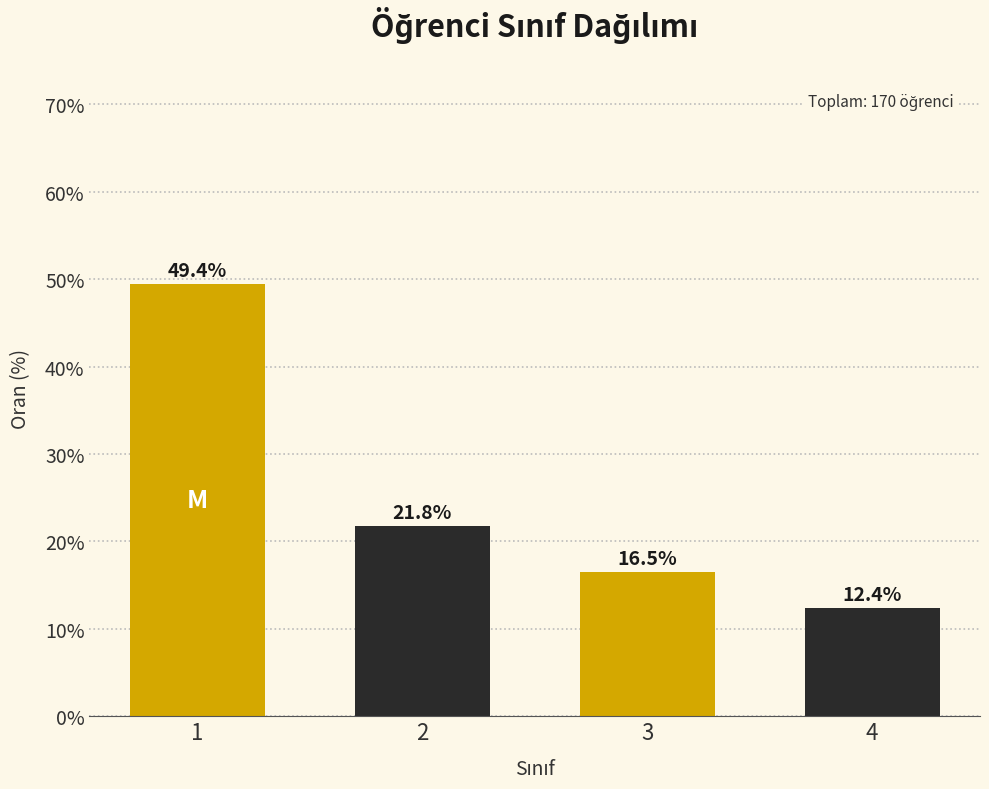

Reading left to right, list all the values displayed in this chart.

1=49.4	2=21.8	3=16.5	4=12.4